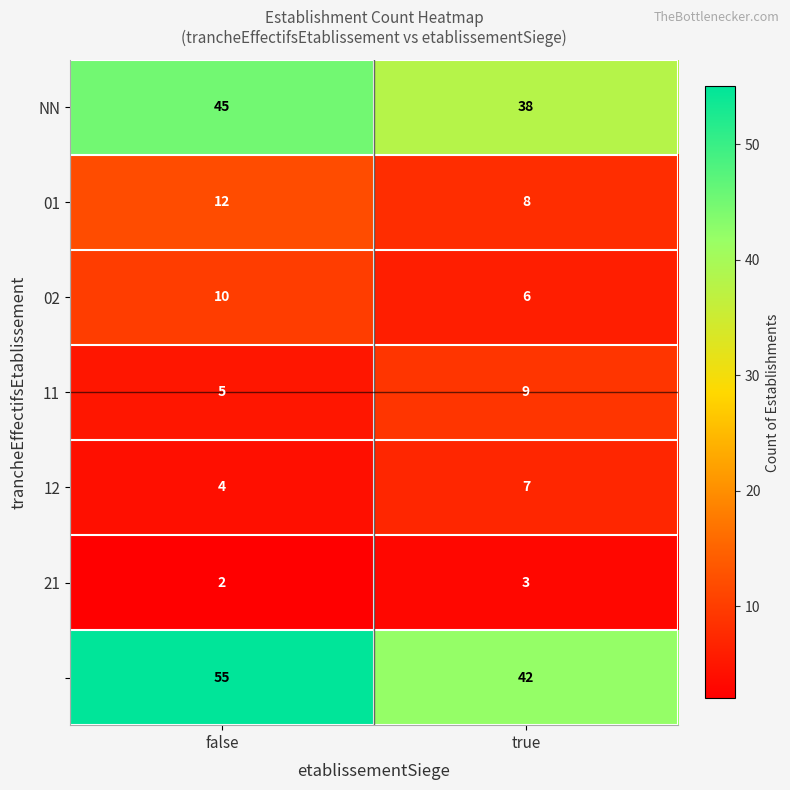

Which label corresponds to the smallest value in the chart?

false